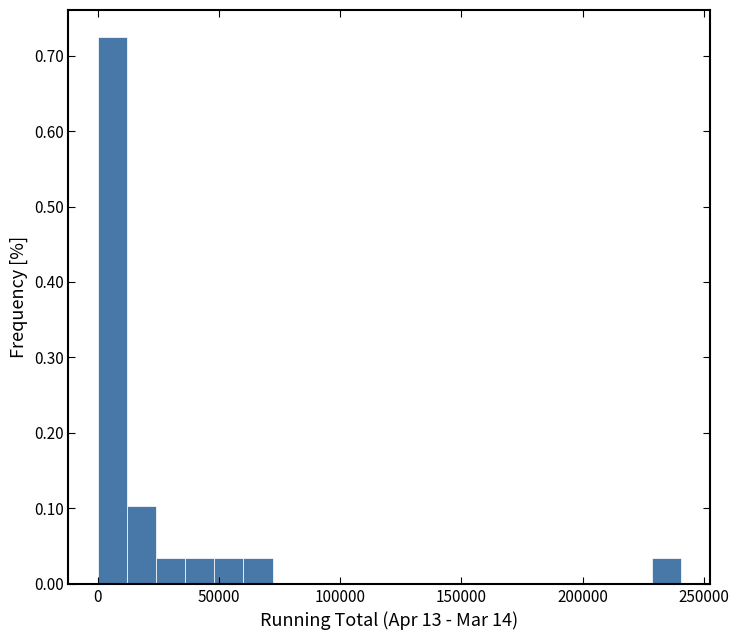

Around what value on the x-axis is the tallest bar? Give the approximate position of its centre, as read against the axis.

5000